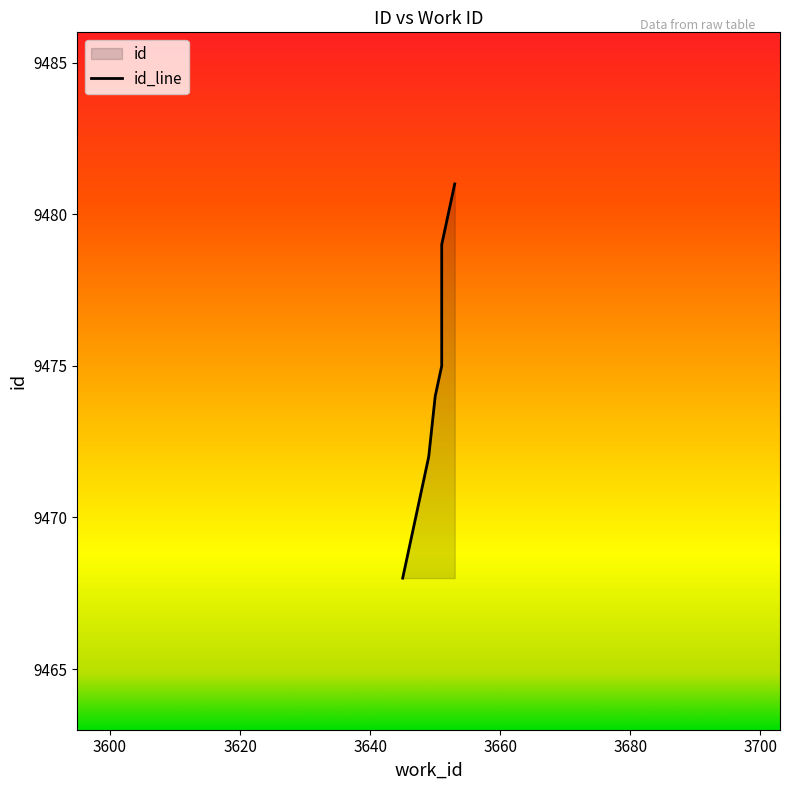

Reading left to right, list all the values displayed in this chart.

9468	9470	9471	9472	9474	9475	9477	9478	9479	9481